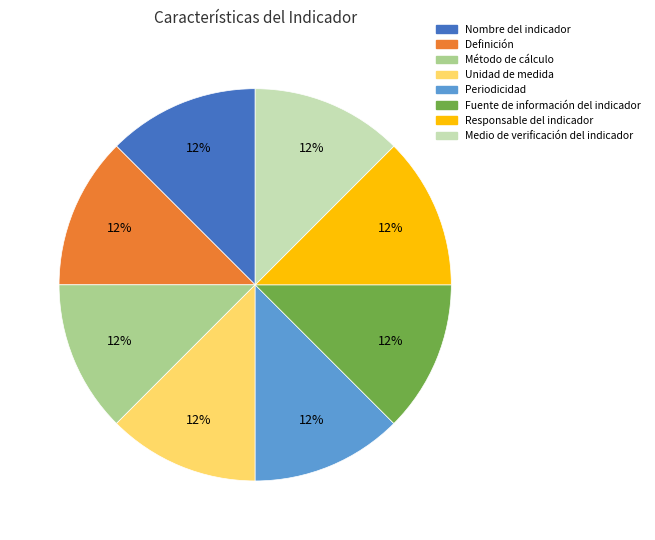

Is it true that Nombre del indicador is 1% of the pie?

False